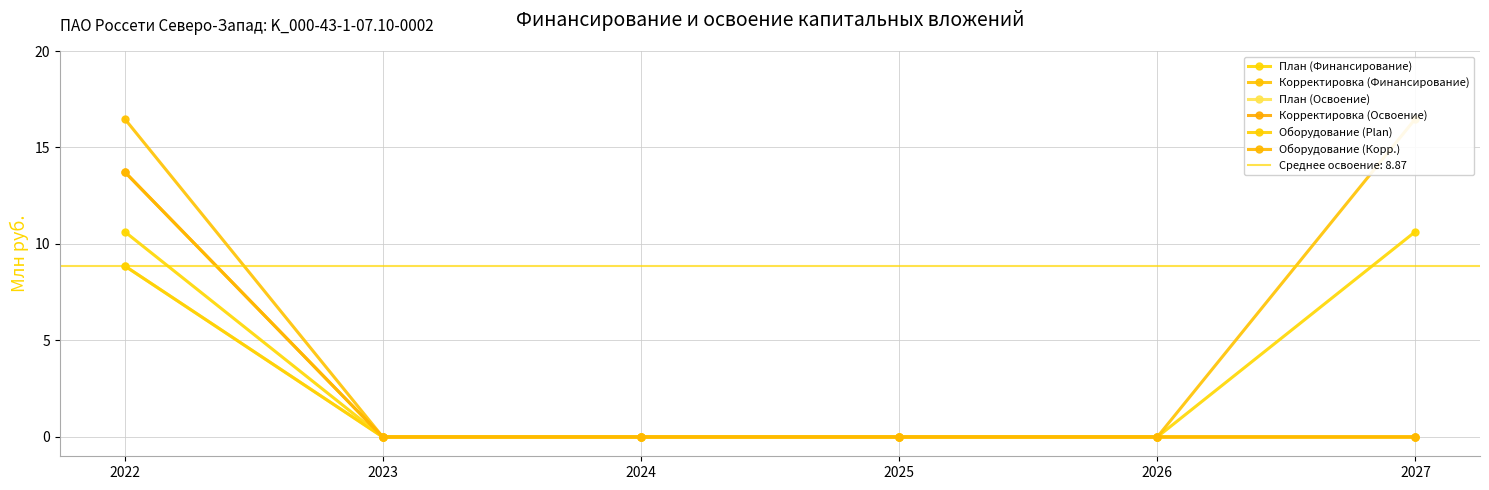

Which series has the largest total across all categories?

Корректировка (Финансирование)